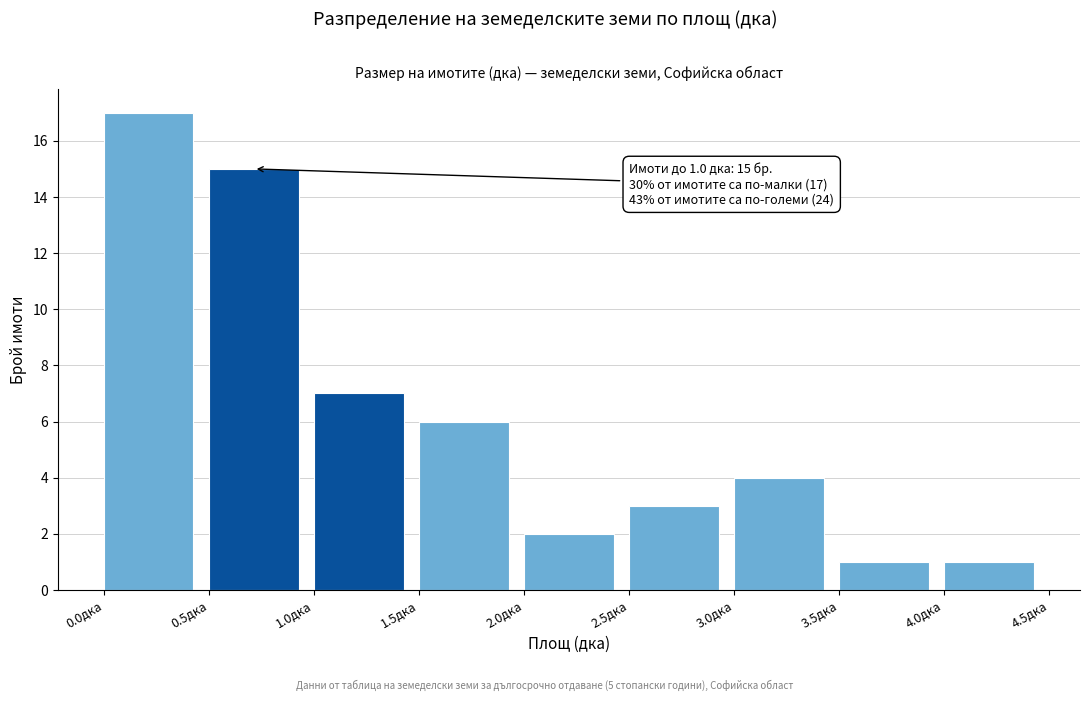

Which range on the x-axis has the tallest bar?

0.0 to 0.5